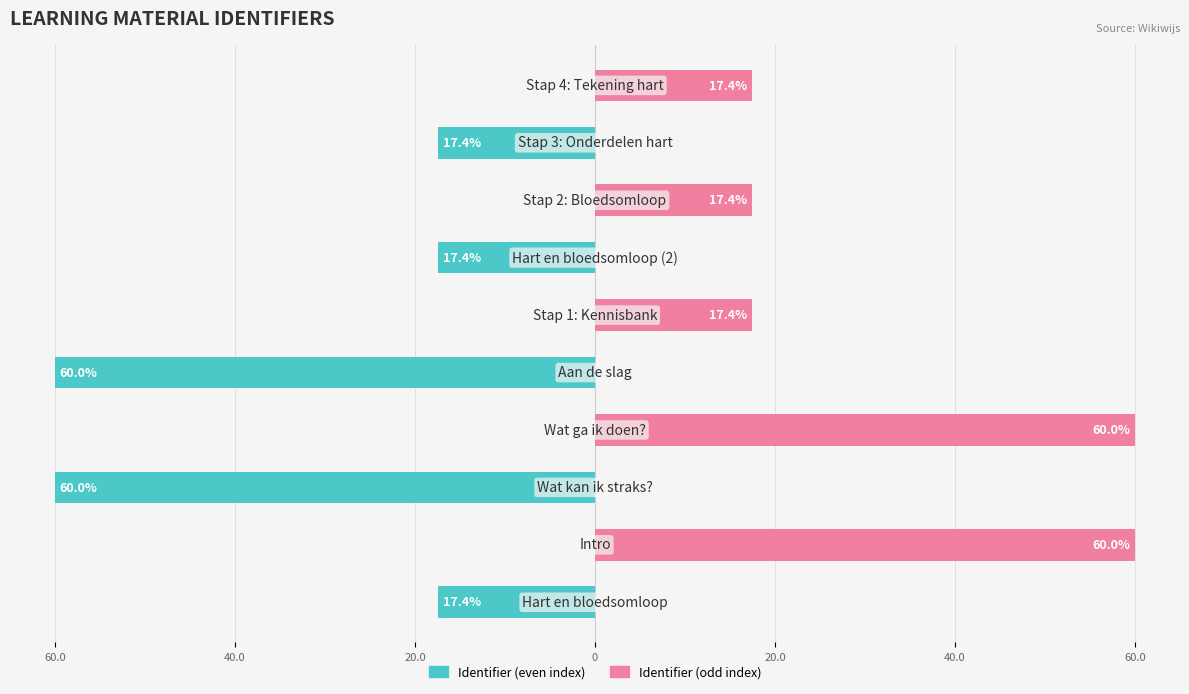

List the series in order of their overall mean, highest first.

Identifier (odd), Identifier (even)